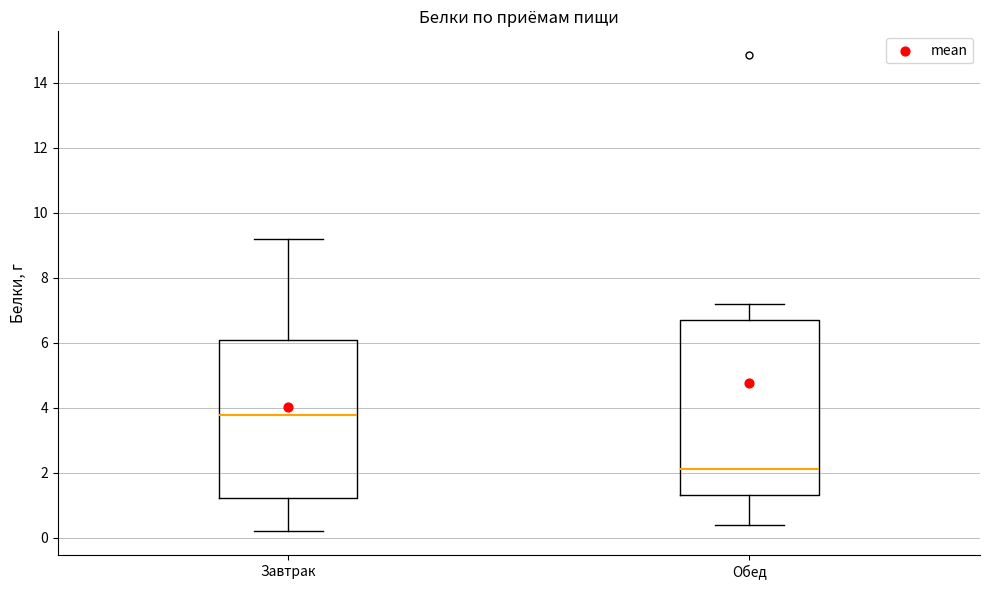

Where does the lower whisker of the box for Обед end on the y-axis? The values are not printed on the chart, so give them approximately, as read against the axis.

0.4